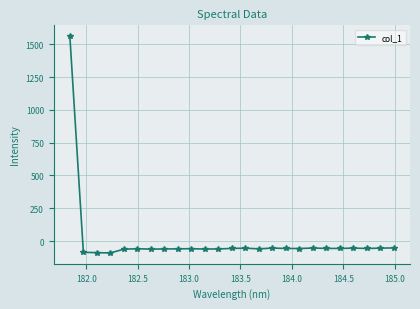

How many values are below zero?

24